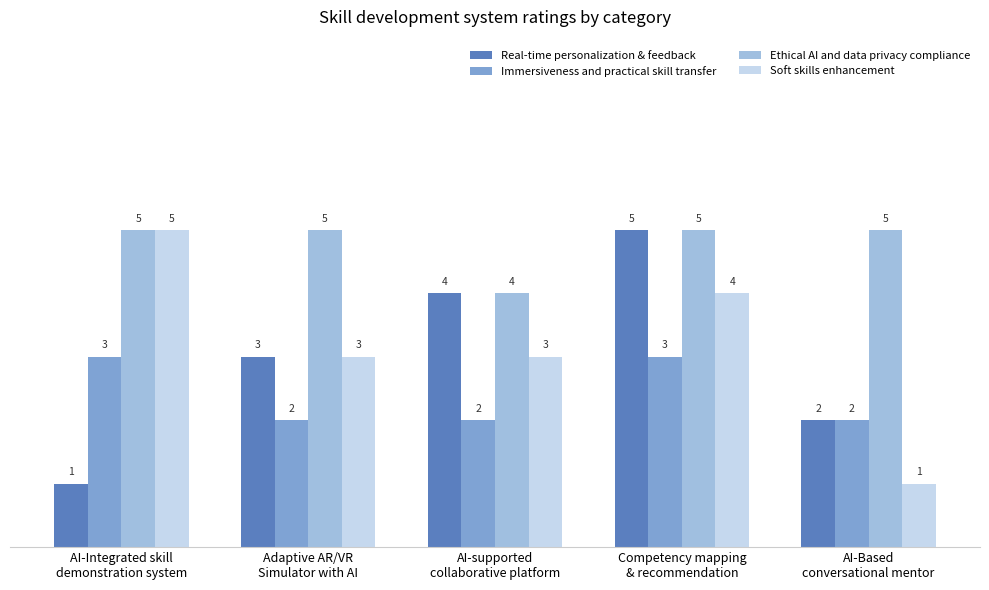

What is the maximum value shown in the chart?

5